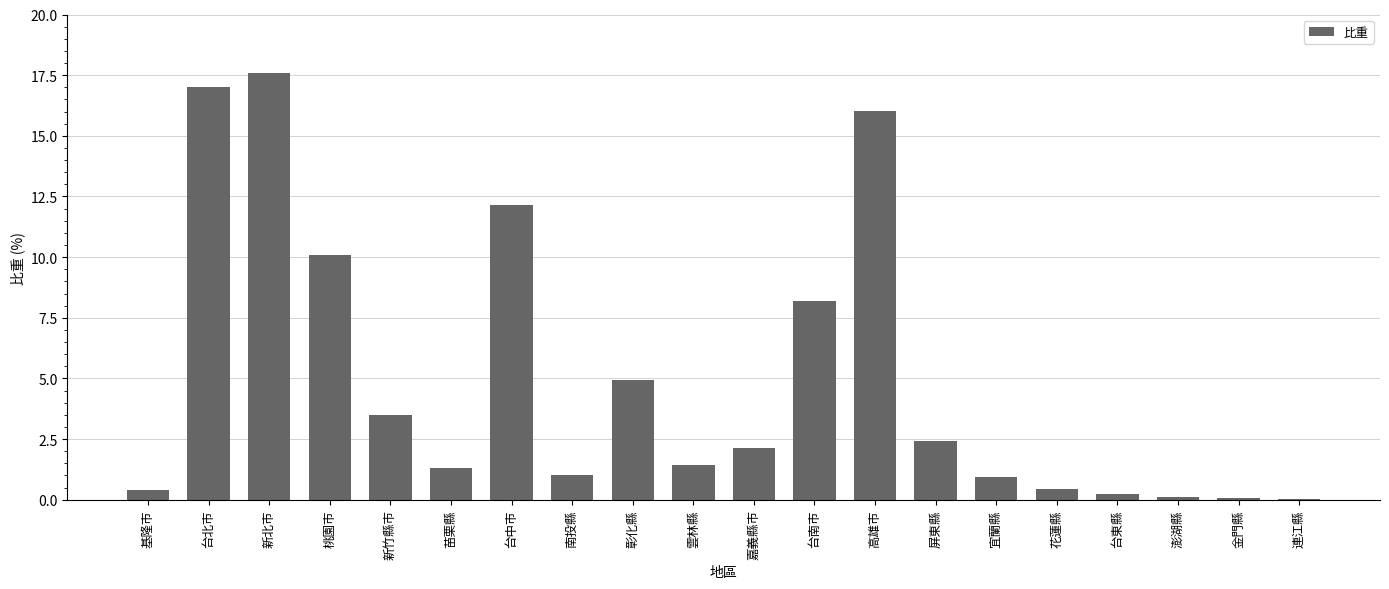

The value at 連江縣 is 0.0. True or false?

True